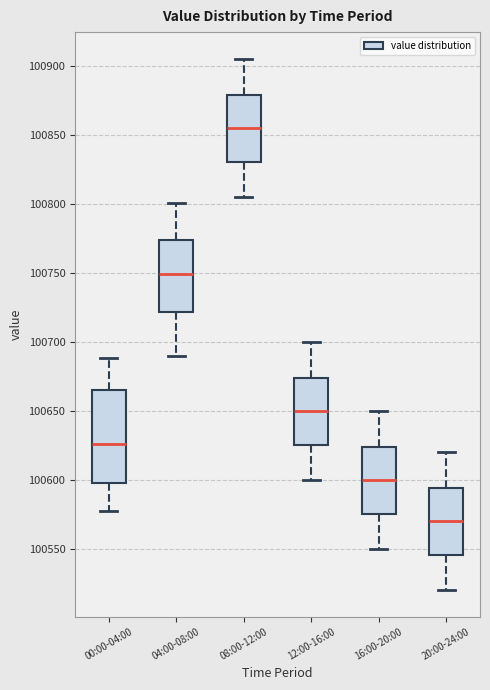

Reading left to right, read every box against the y-axis: the position of its median line, the range the box covers, and the ends of its whiskers. The values are not printed on the chart, so give them approximately, as read against the axis.

00:00-04:00: median 100625, box 100595 to 100665, whiskers 100575 to 100690
04:00-08:00: median 100750, box 100720 to 100775, whiskers 100690 to 100800
08:00-12:00: median 100855, box 100830 to 100880, whiskers 100805 to 100905
12:00-16:00: median 100650, box 100625 to 100675, whiskers 100600 to 100700
16:00-20:00: median 100600, box 100575 to 100625, whiskers 100550 to 100650
20:00-24:00: median 100570, box 100545 to 100595, whiskers 100520 to 100620